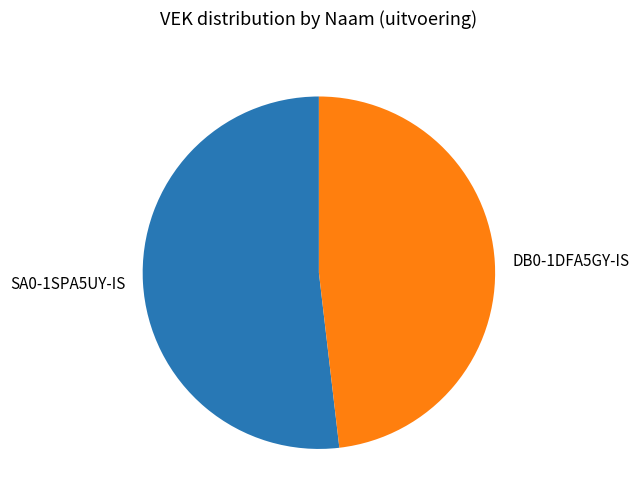

True or false: SA0-1SPA5UY-IS accounts for 58% of the total.

False